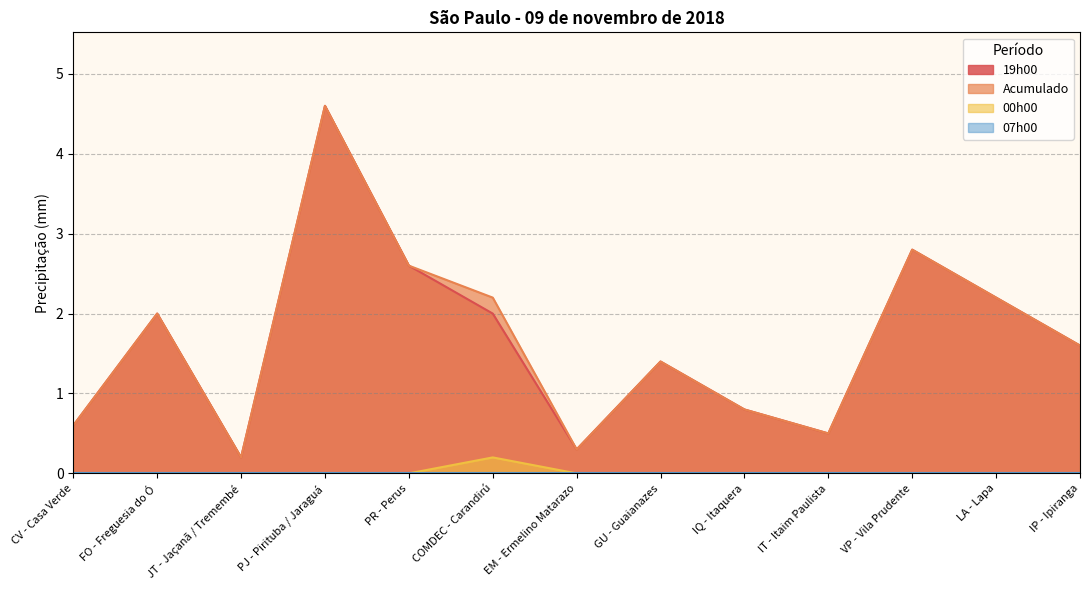

What is the difference between the second highest and second lowest values in the Acumulado series?

2.5